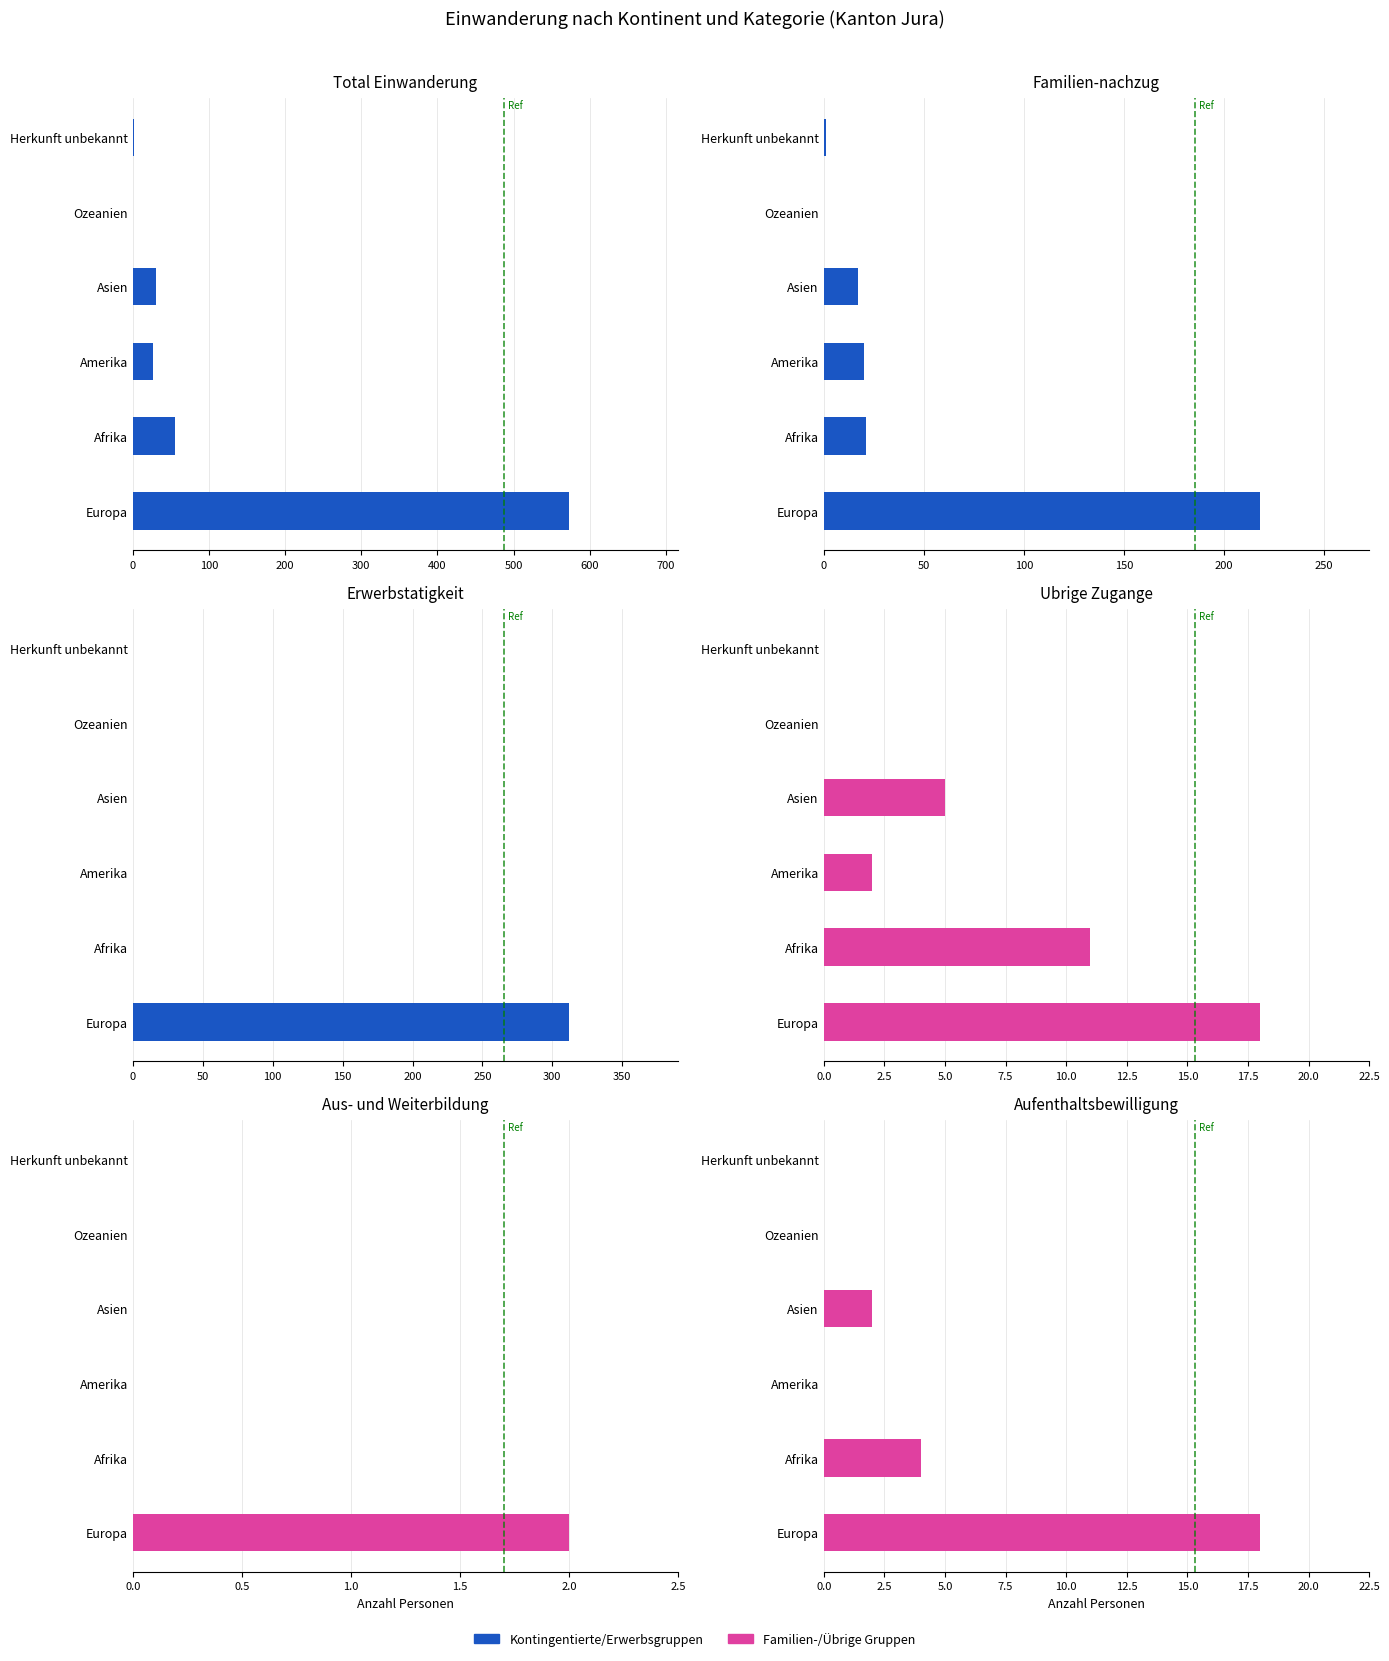

What is the sum of all Erwerbstatigkeit ohne Kontingentierung values?

312